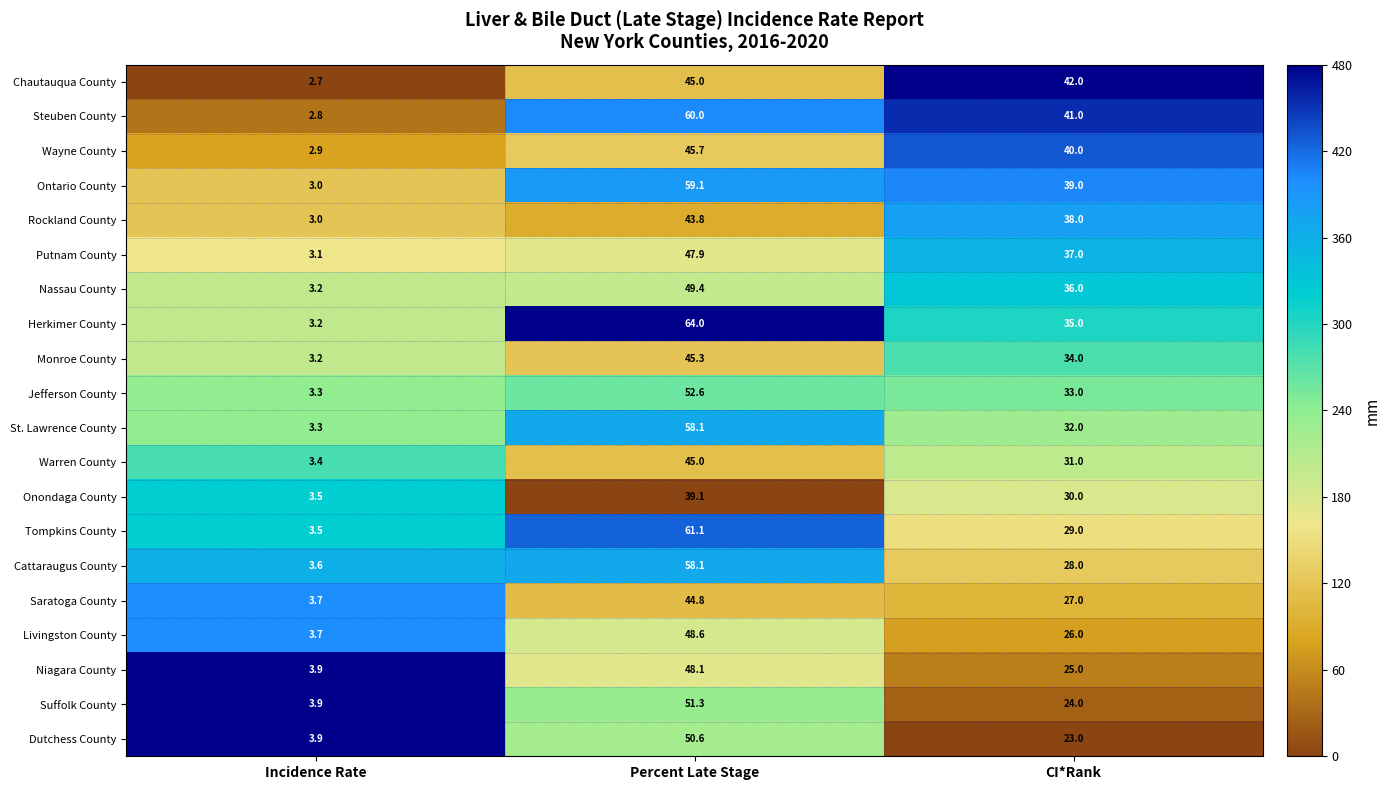

Between Incidence Rate and CI*Rank, which series saw the biggest shift?

Chautauqua County